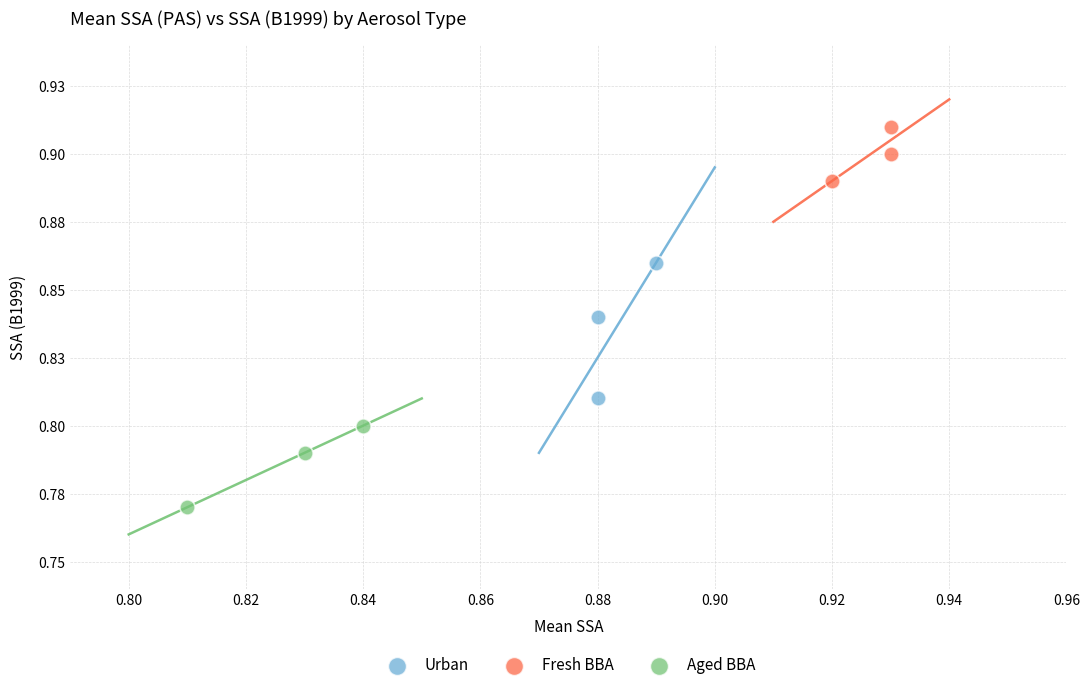

What are all the series names shown in the legend?

Urban, Fresh BBA, Aged BBA